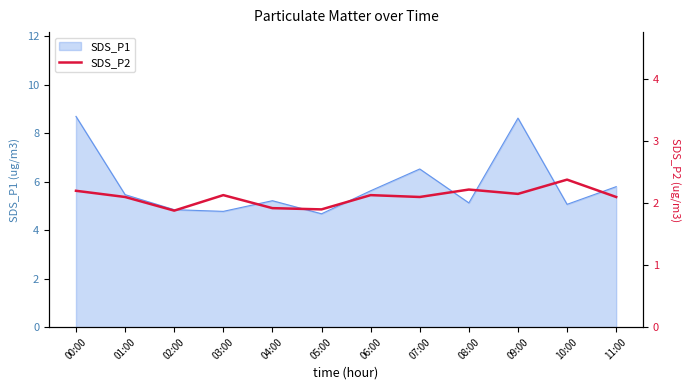

True or false: the data shows 2.2 at 08:00.

True